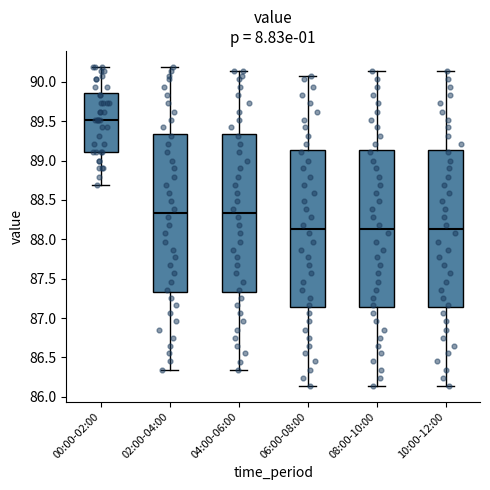

Where does the median line of the box for 06:00-08:00 sit on the y-axis? The values are not printed on the chart, so give them approximately, as read against the axis.

88.15